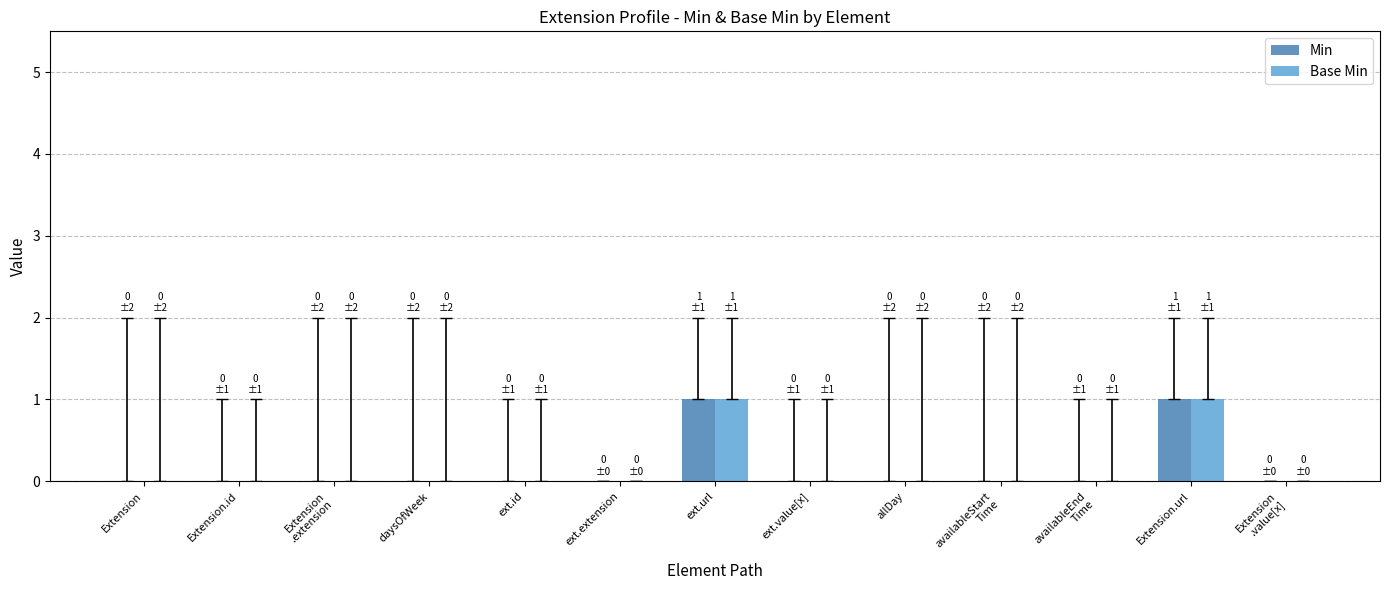

True or false: Min has a value of 0 at Extension.url.

False